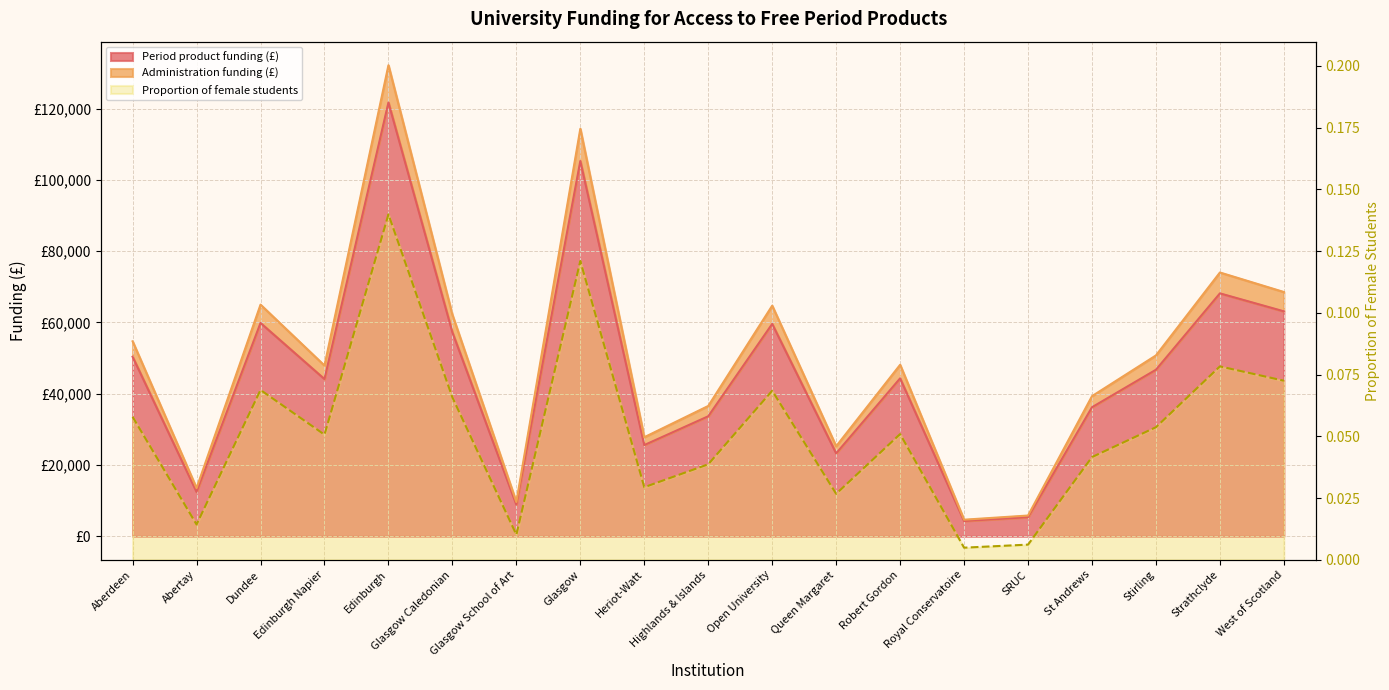

Which series has the largest total across all categories?

Period product funding (£)